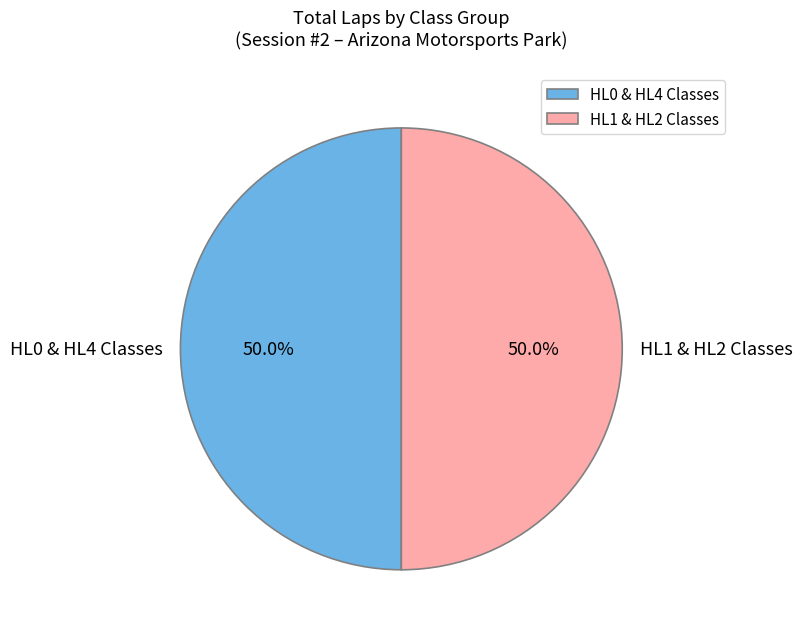

Count the number of slices in the pie.

2